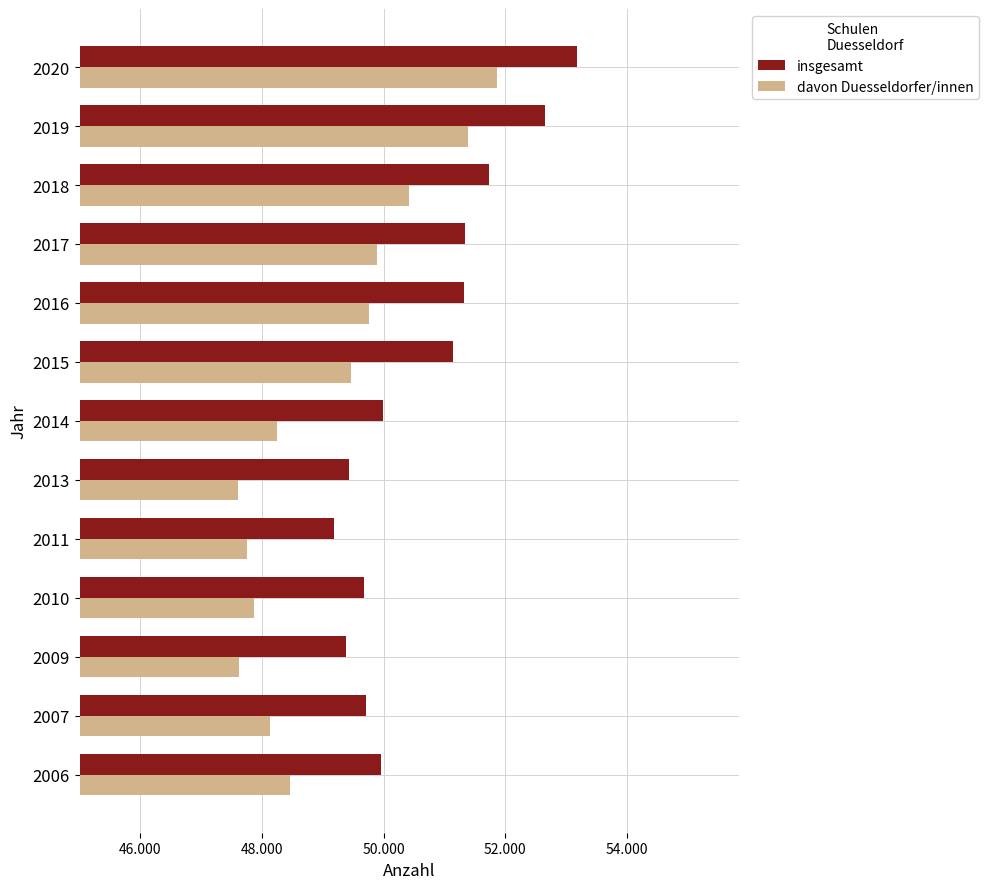

Which series has the largest total across all categories?

insgesamt